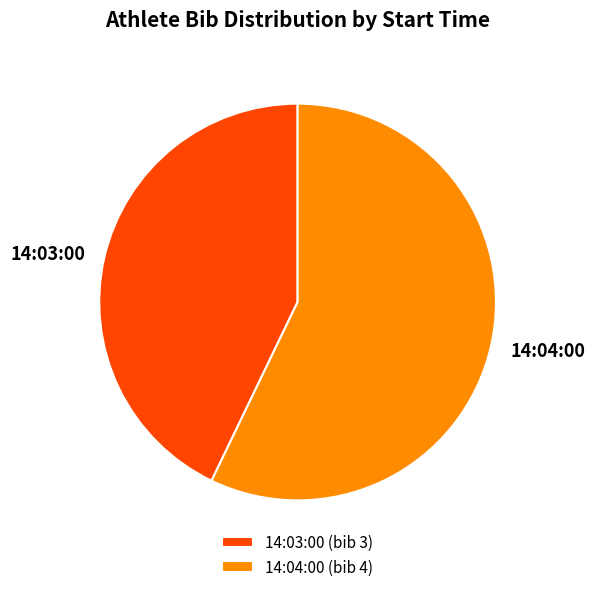

The 14:03:00 slice represents 43% of the pie. True or false?

True